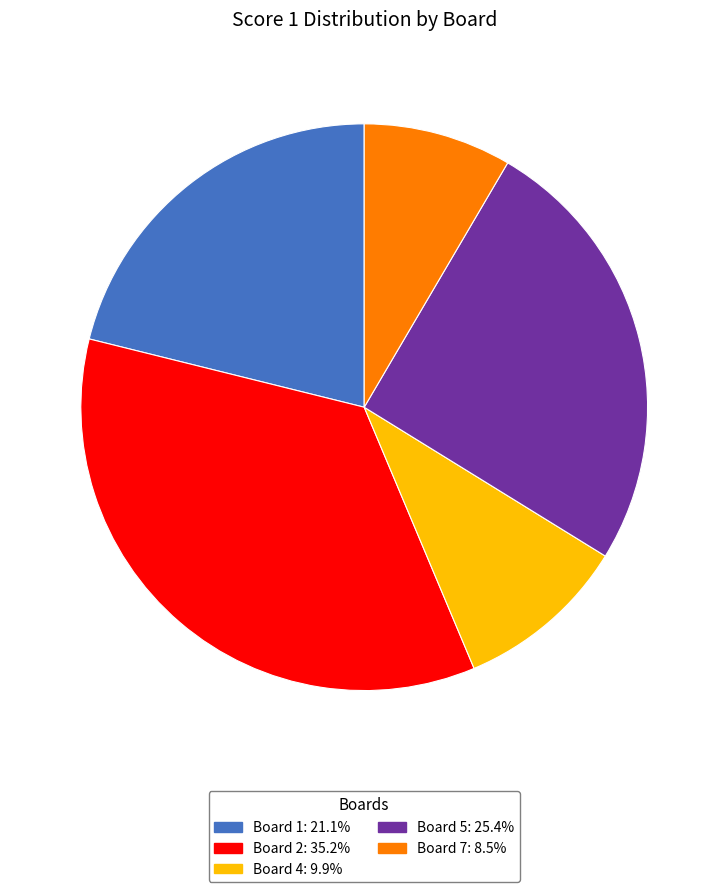

Does any single category account for the majority?

No